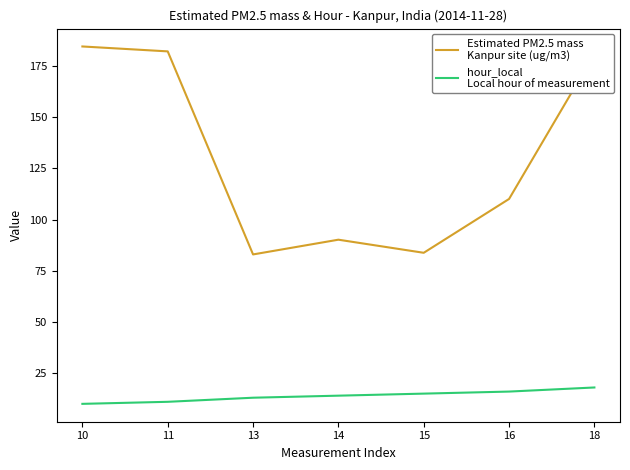

What is the maximum value shown in the chart?

184.6